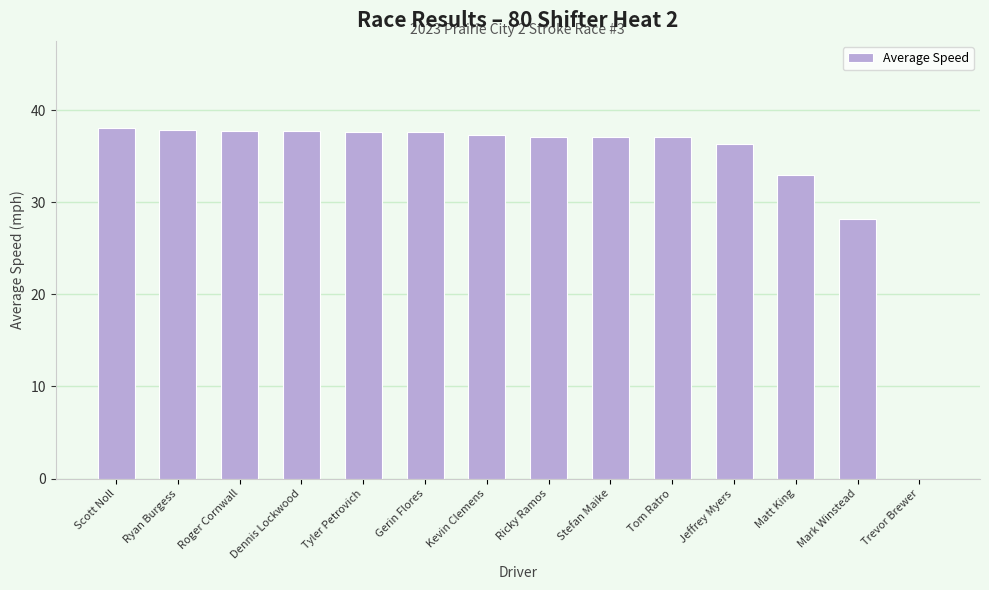

The value at Stefan Maike is 16.9. True or false?

False